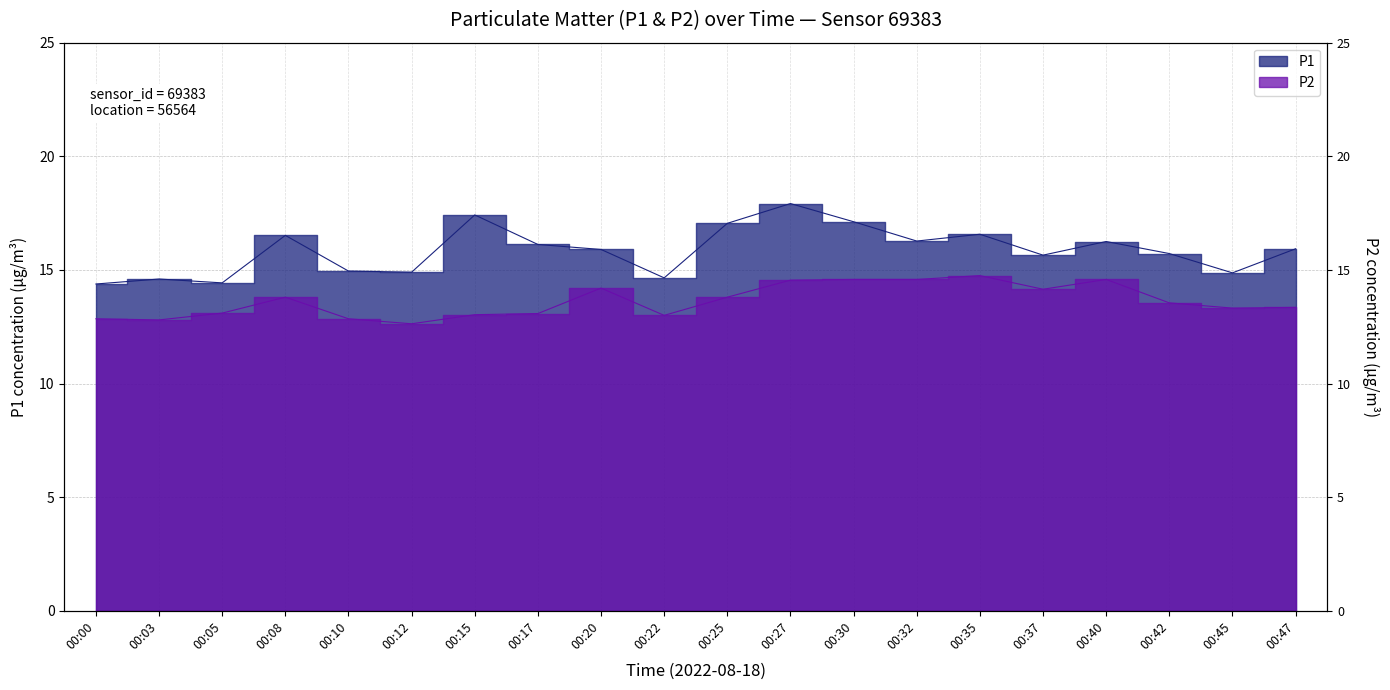

How many series are shown in this chart?

2